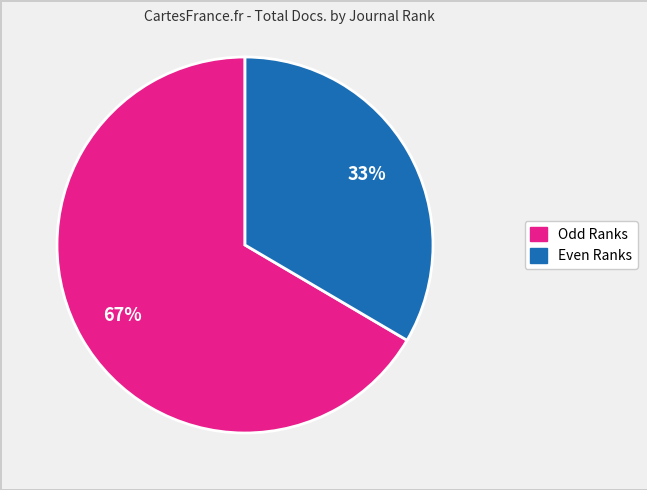

To the nearest percent, what is the average slice percentage?

50%